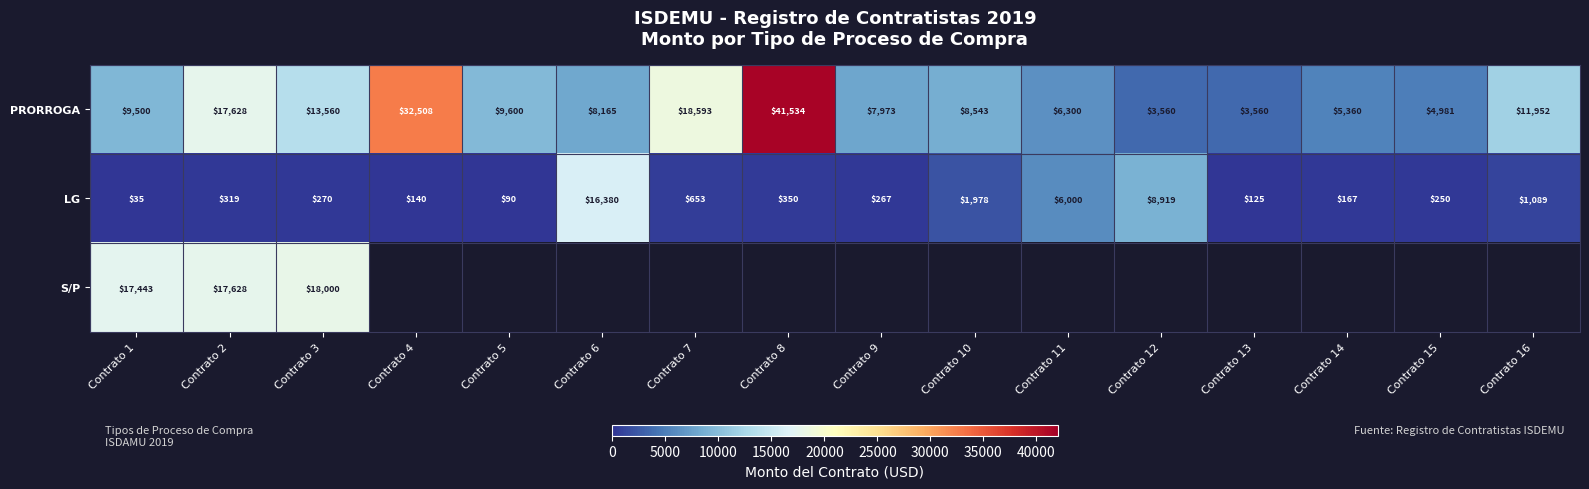

Is it true that LG equals 167 at Contrato 14?

True